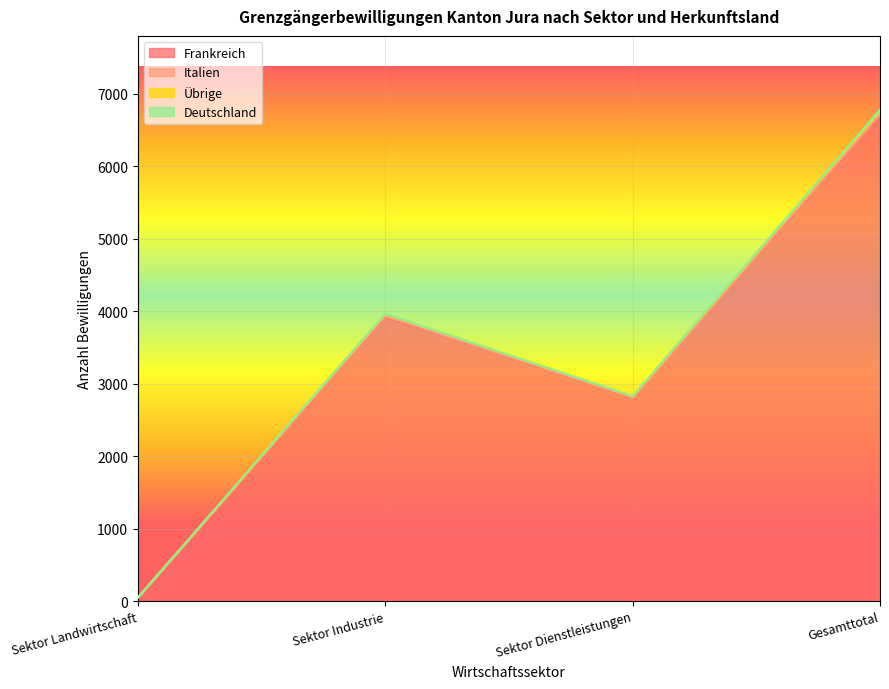

What is the difference between the second highest and minimum values in the Frankreich series?

3876